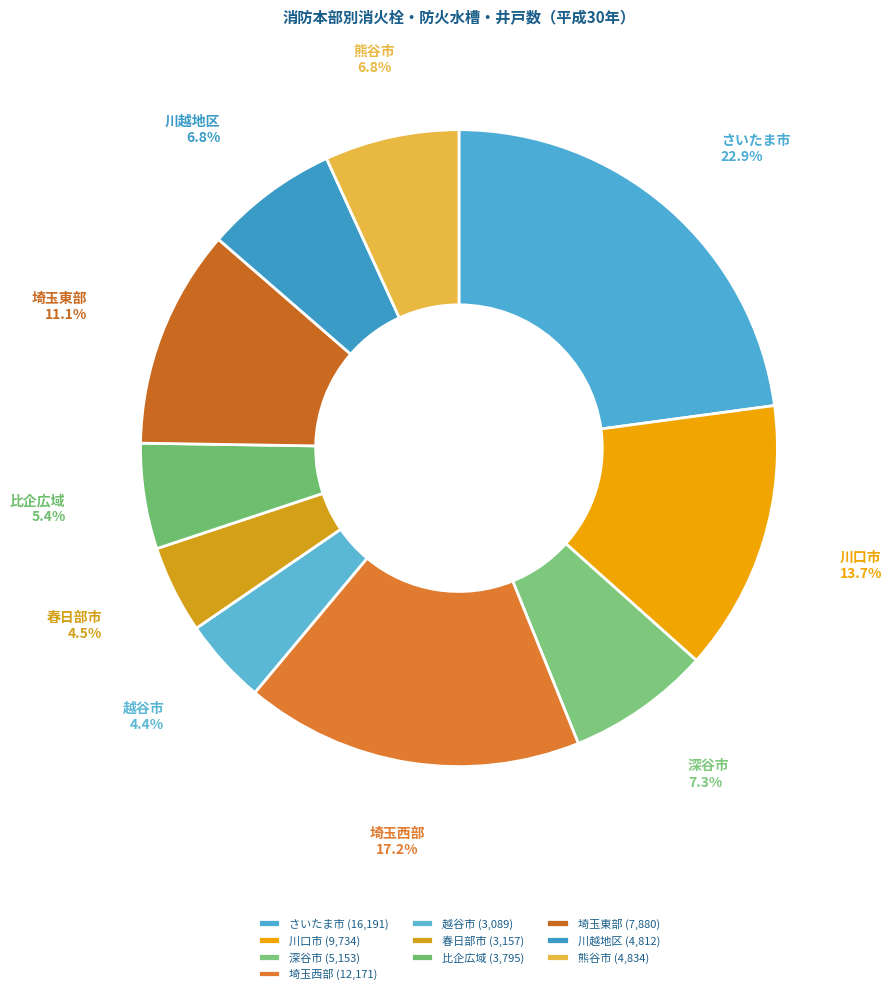

To the nearest percent, what portion does 川越地区 represent?

7%